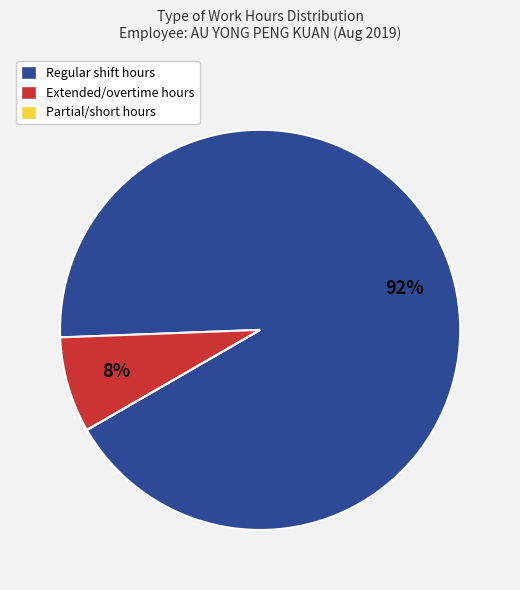

To the nearest percent, what is the difference between the largest and smallest slice percentages?

92%